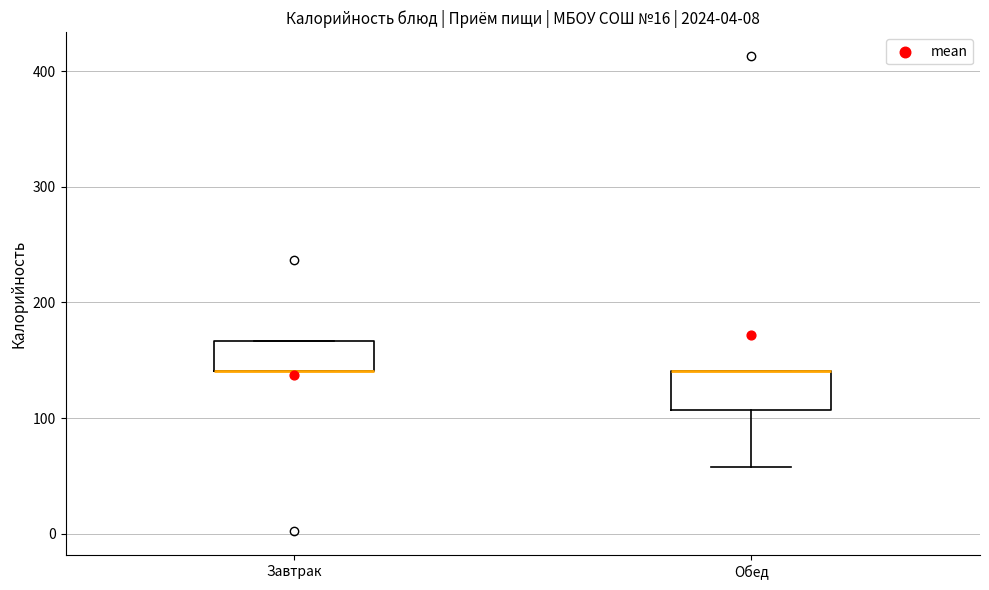

Where is the upper edge of the box for Обед on the y-axis? The values are not printed on the chart, so give them approximately, as read against the axis.

140